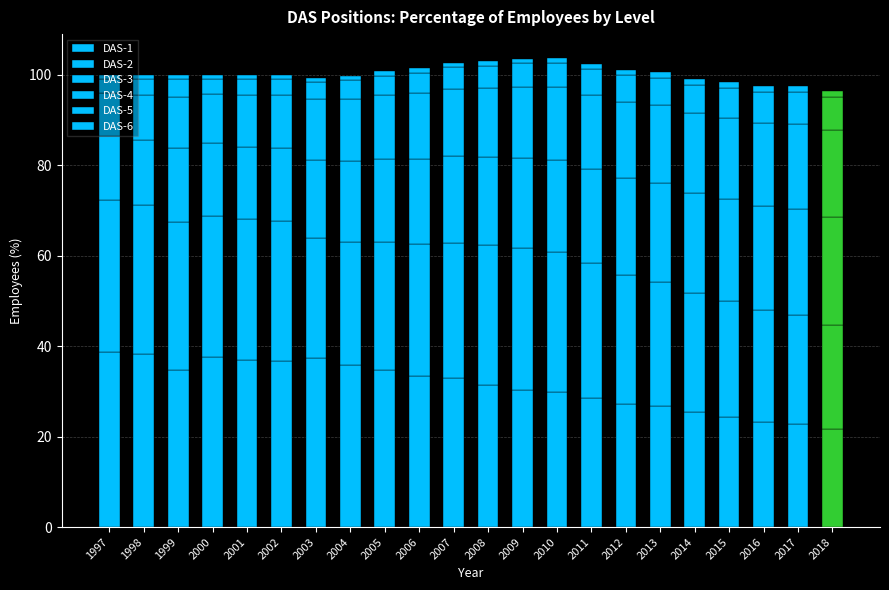

How many values in the DAS-1 series are below 32?

11